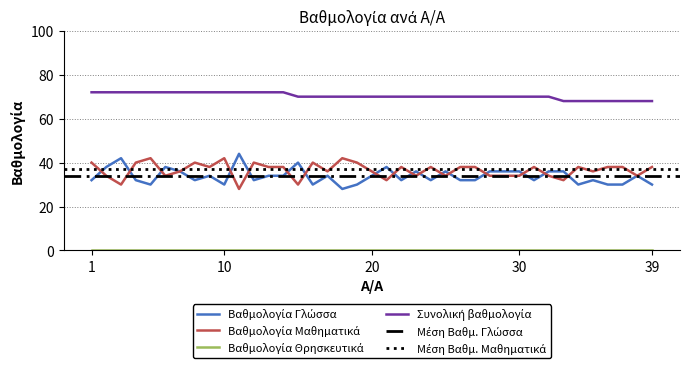

Reading left to right, list all the values displayed in this chart.

Βαθμολογία Γλώσσα: 1=32	2=38	3=42	4=32	5=30	6=38	7=36	8=32	9=34	10=30	11=44	12=32	13=34	14=34	15=40	16=30	17=34	18=28	19=30	20=34	21=38	22=32	23=36	24=32	25=36	26=32	27=32	28=36	29=36	30=36	31=32	32=36	33=36	34=30	35=32	36=30	37=30	38=34	39=30
Βαθμολογία Μαθηματικά: 1=40	2=34	3=30	4=40	5=42	6=34	7=36	8=40	9=38	10=42	11=28	12=40	13=38	14=38	15=30	16=40	17=36	18=42	19=40	20=36	21=32	22=38	23=34	24=38	25=34	26=38	27=38	28=34	29=34	30=34	31=38	32=34	33=32	34=38	35=36	36=38	37=38	38=34	39=38
Συνολική βαθμολογία: 1=72	2=72	3=72	4=72	5=72	6=72	7=72	8=72	9=72	10=72	11=72	12=72	13=72	14=72	15=70	16=70	17=70	18=70	19=70	20=70	21=70	22=70	23=70	24=70	25=70	26=70	27=70	28=70	29=70	30=70	31=70	32=70	33=68	34=68	35=68	36=68	37=68	38=68	39=68